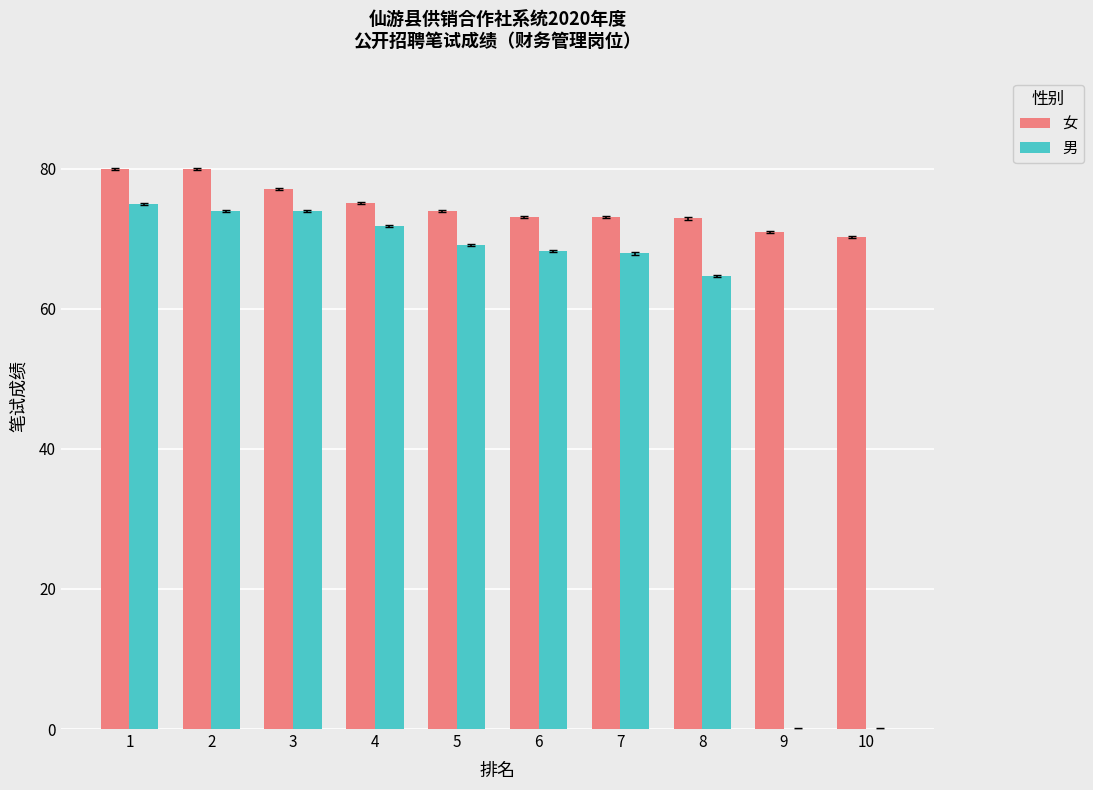

What is the maximum value for 女?

79.9